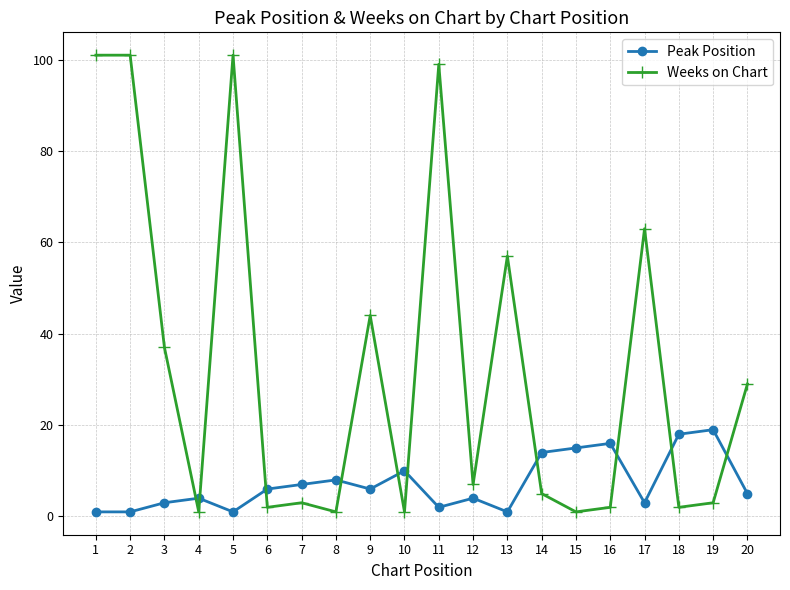

Reading left to right, extract all data points from this chart.

Peak Position: 1=1	2=1	3=3	4=4	5=1	6=6	7=7	8=8	9=6	10=10	11=2	12=4	13=1	14=14	15=15	16=16	17=3	18=18	19=19	20=5
Weeks on Chart: 1=101	2=101	3=37	4=1	5=101	6=2	7=3	8=1	9=44	10=1	11=99	12=7	13=57	14=5	15=1	16=2	17=63	18=2	19=3	20=29